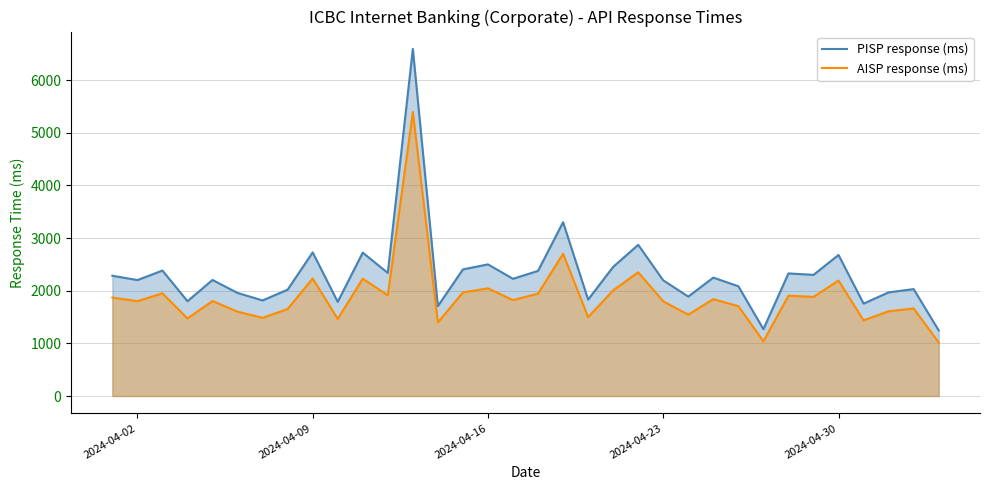

Which series has the largest total across all categories?

PISP response (ms)